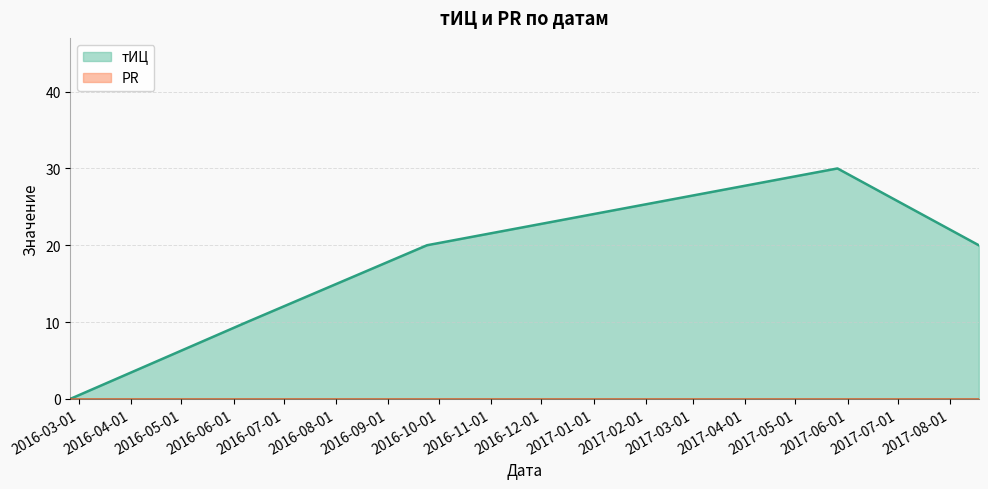

The value at 2017-08-18 is 20. True or false?

True